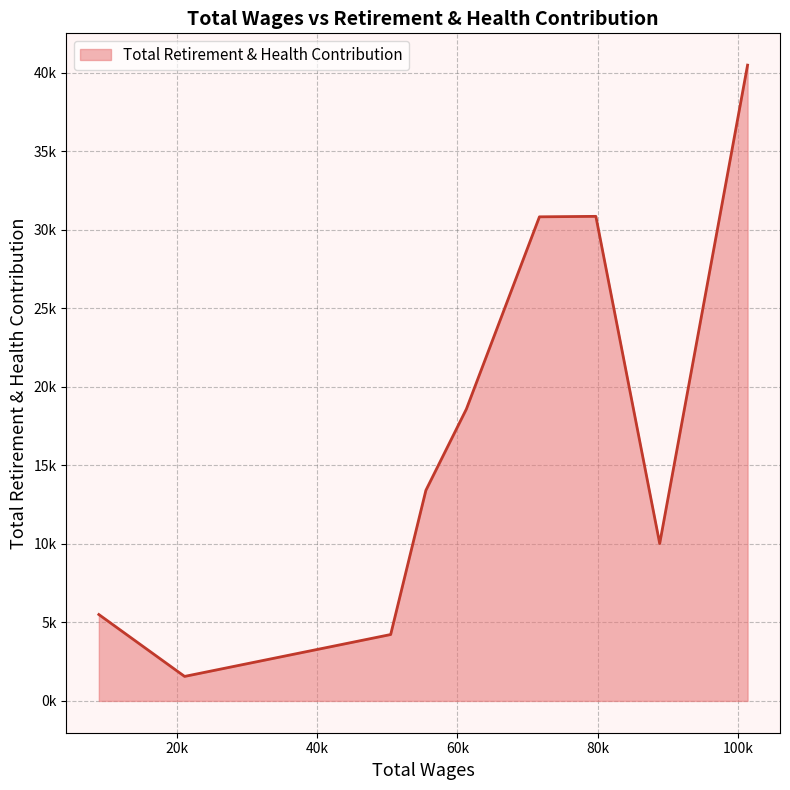

Rank the categories by value from highest to lowest.

101407.0, 79759.0, 71706.0, 61284.0, 55502.0, 88868.0, 8831.0, 50476.0, 21069.0